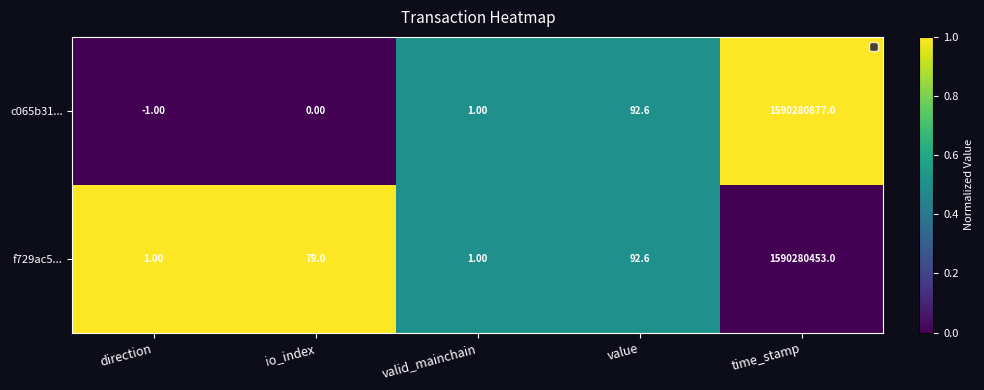

Which category has the lowest value in the c065b31... series?

direction